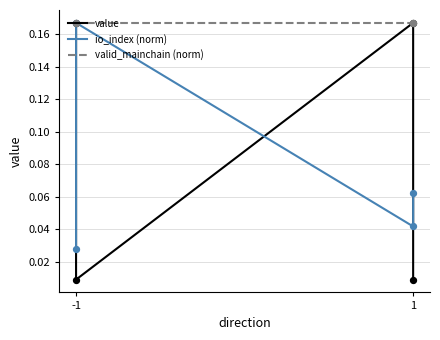

At how many categories does at least one series exceed 0?

4